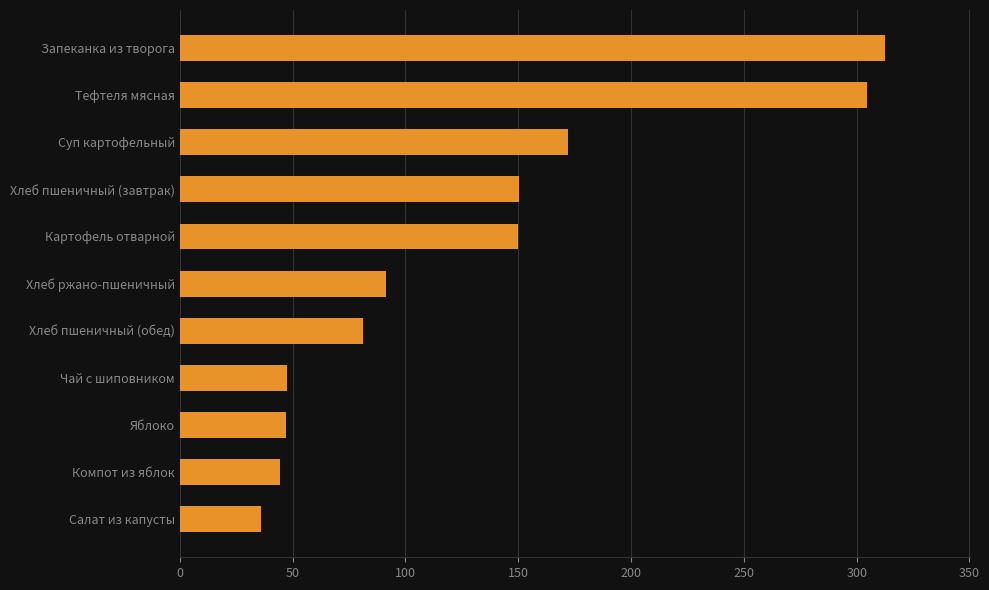

The chart shows a value of 304.6 at Тефтеля мясная. True or false?

True